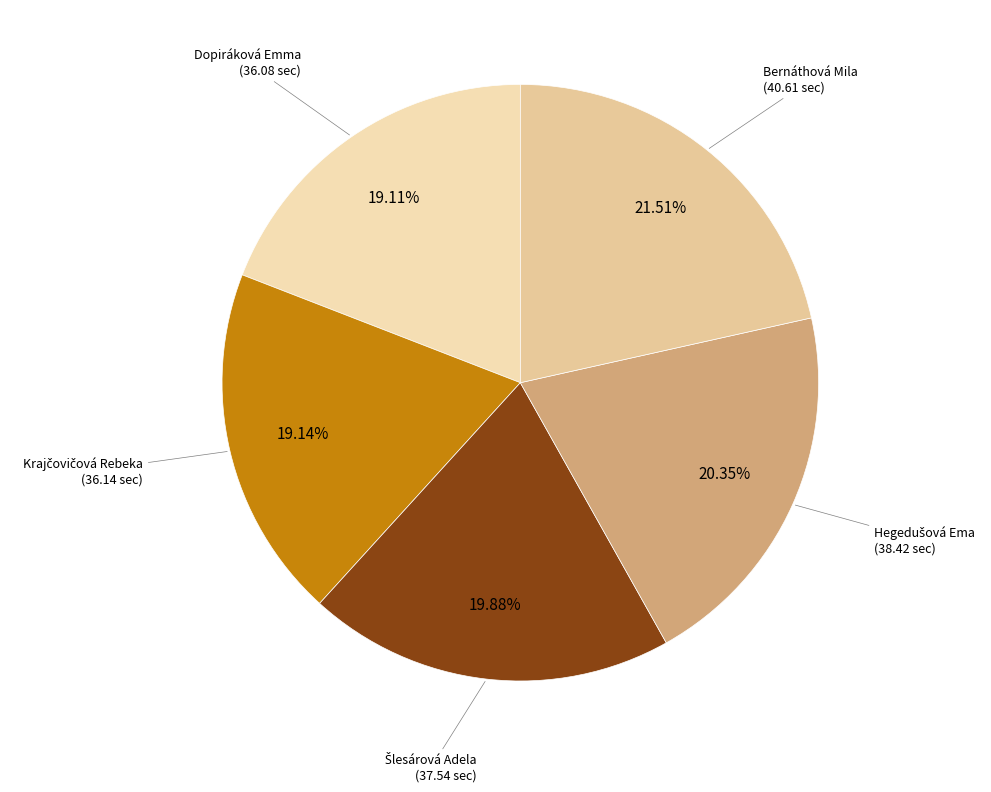

How many slices are in this pie chart?

5